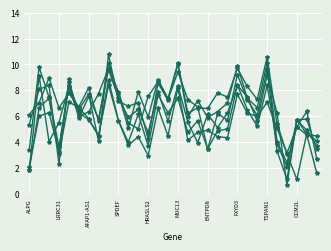

Is this an area chart (filled region under the line)?

No